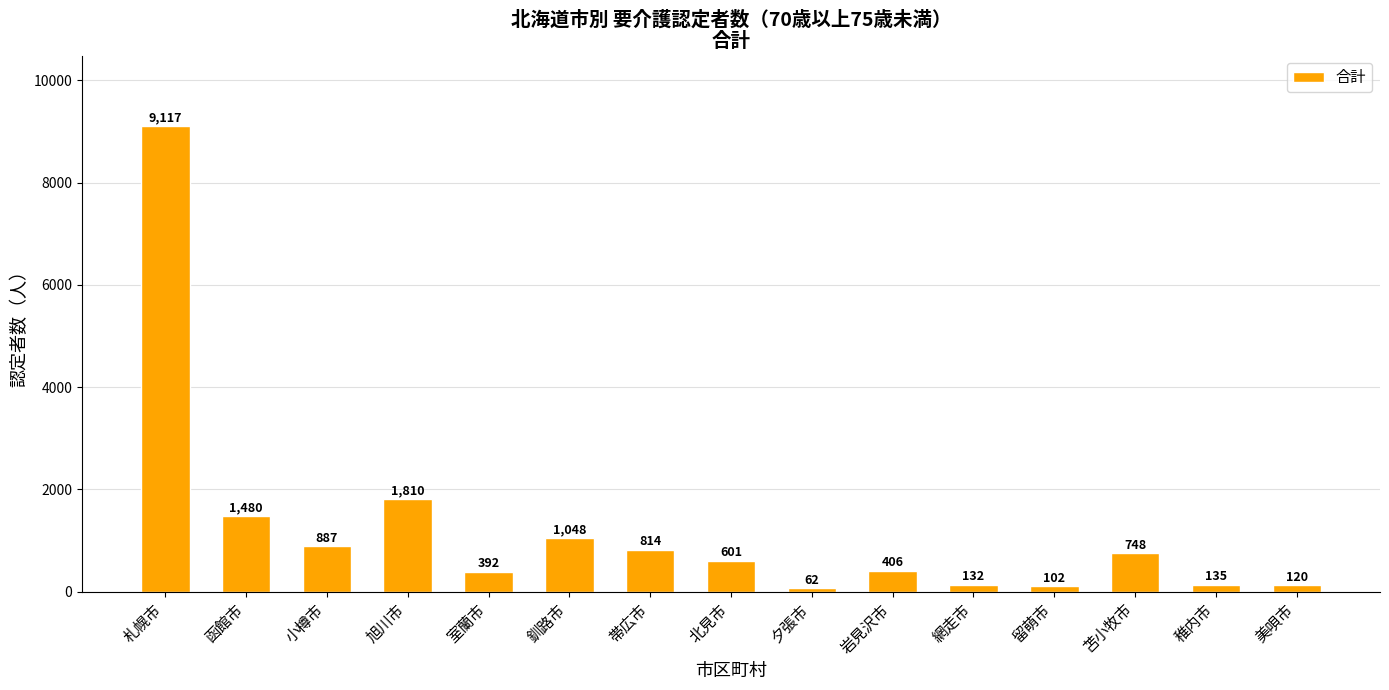

Which label corresponds to the smallest value in the chart?

夕張市